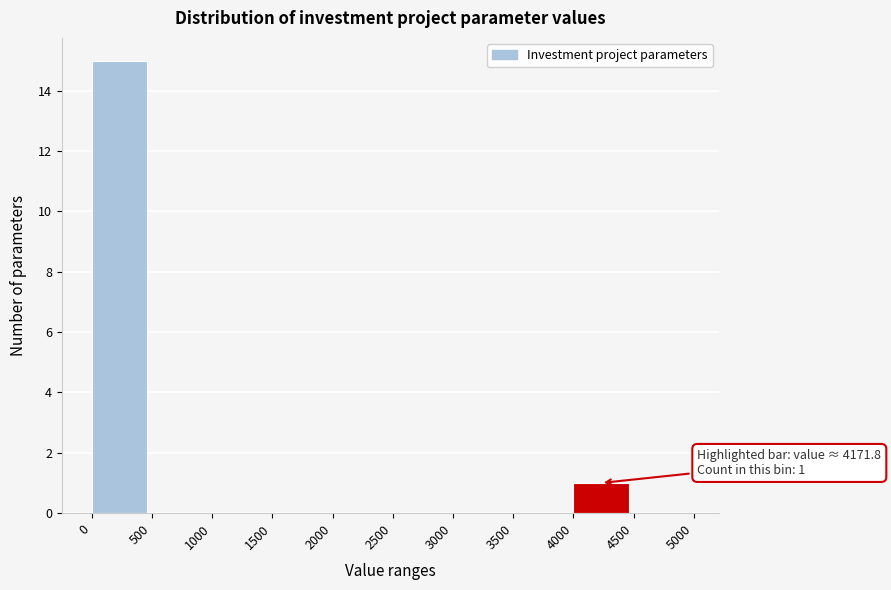

Which range on the x-axis has the tallest bar?

0 to 500